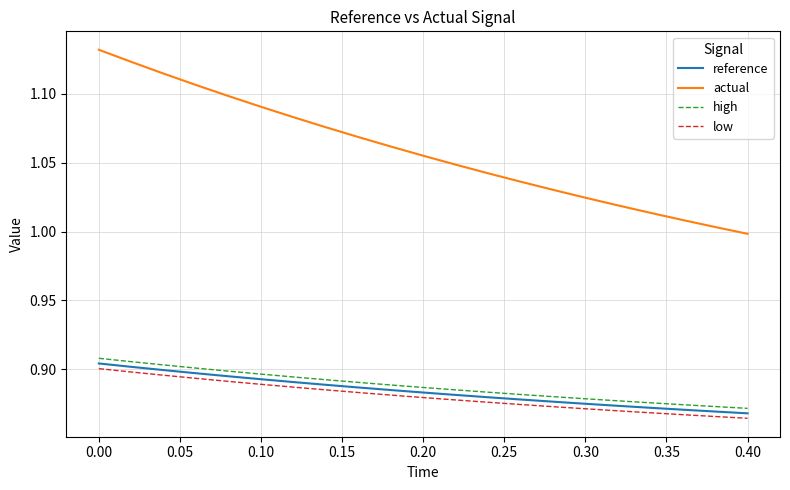

Rank the series by their maximum value, from lowest to highest.

low, reference, high, actual